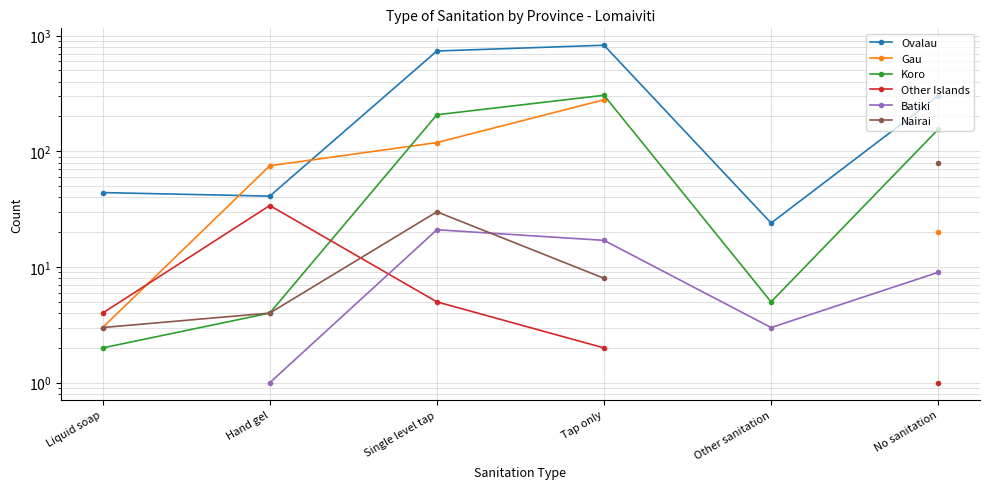

How many positive values does the Batiki series have?

5